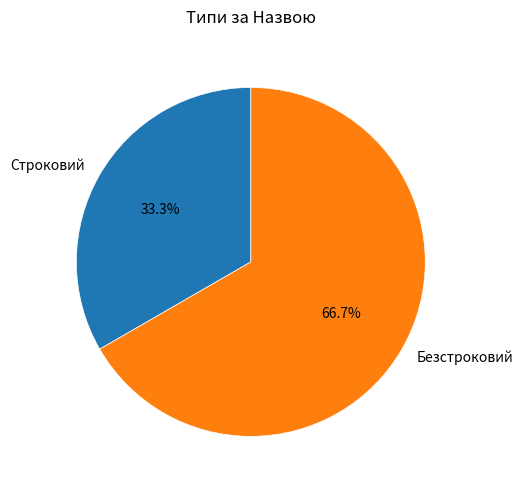

To the nearest percent, what portion does Безстроковий represent?

67%